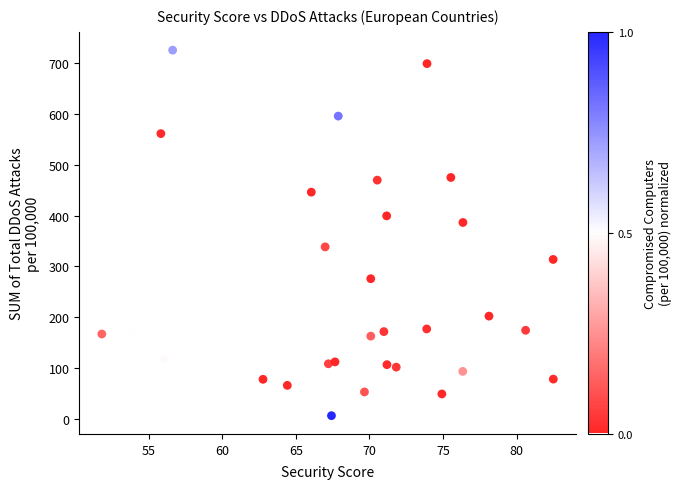

What is the range of X values (max minus min)?

30.7